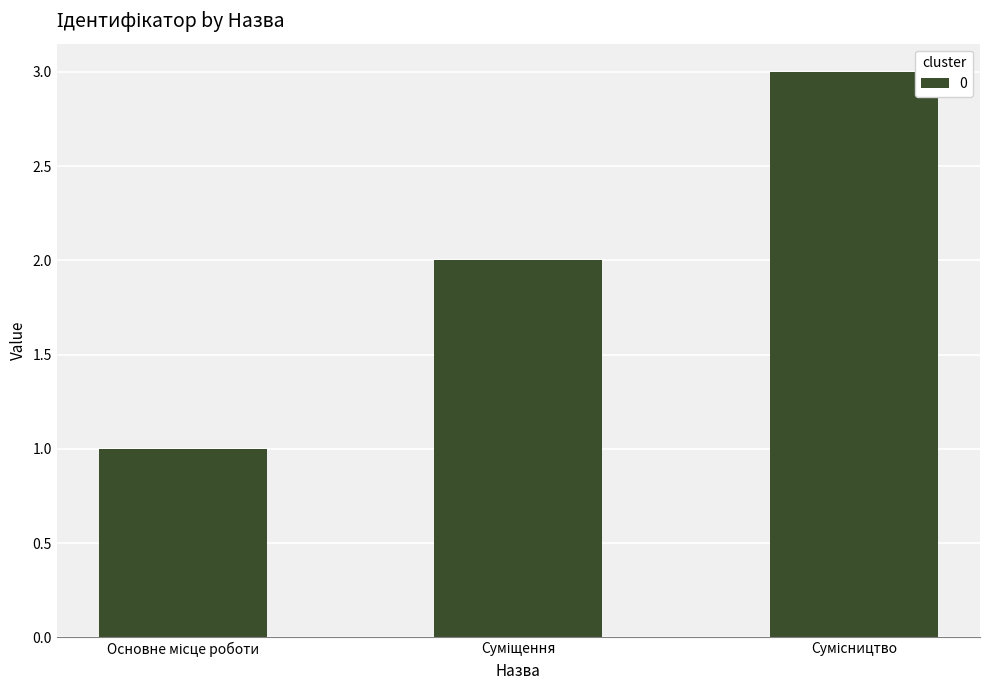

What is the sum of all values?

6